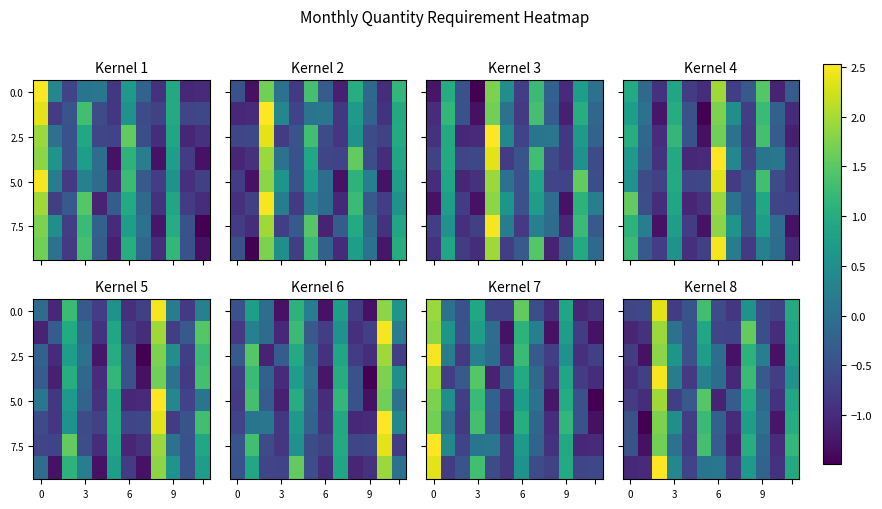

What is the spread (max minus min) of values at 5?

1.4